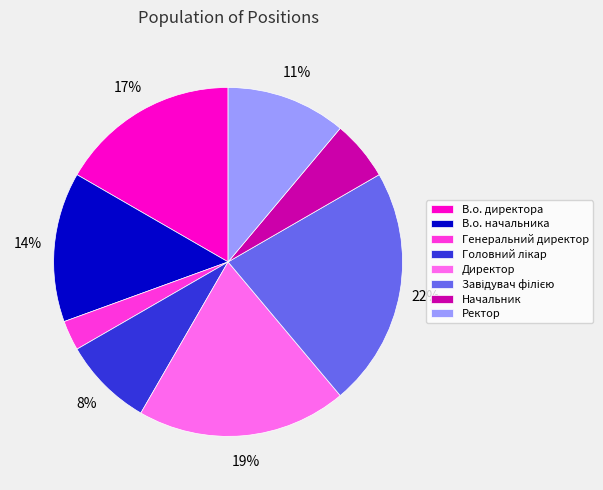

To the nearest percent, what portion does В.о. директора represent?

17%